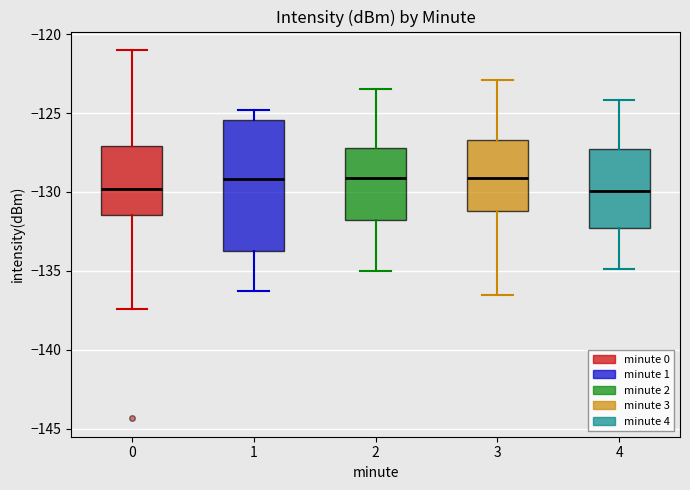

Comparing the boxes themselves (not the whiskers), which one is the tallest?

1